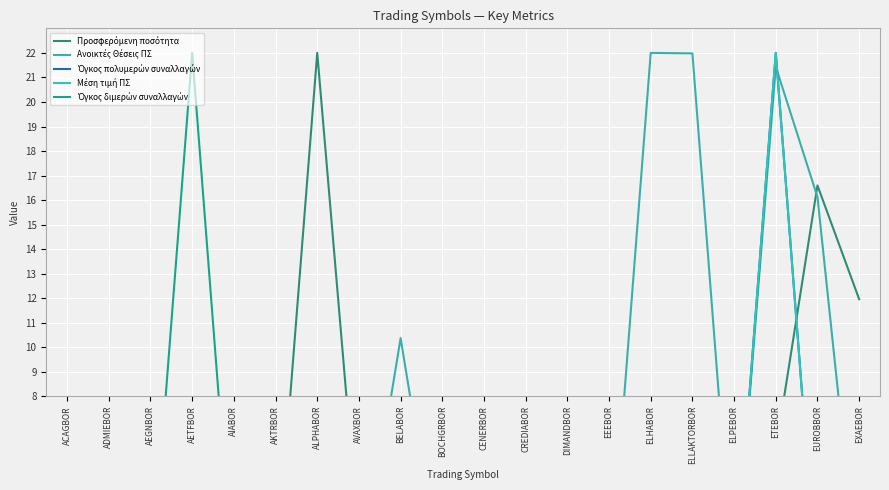

In Ανοικτές Θέσεις ΠΣ, how many points are lower than both neighbors (excluding endpoints)?

2